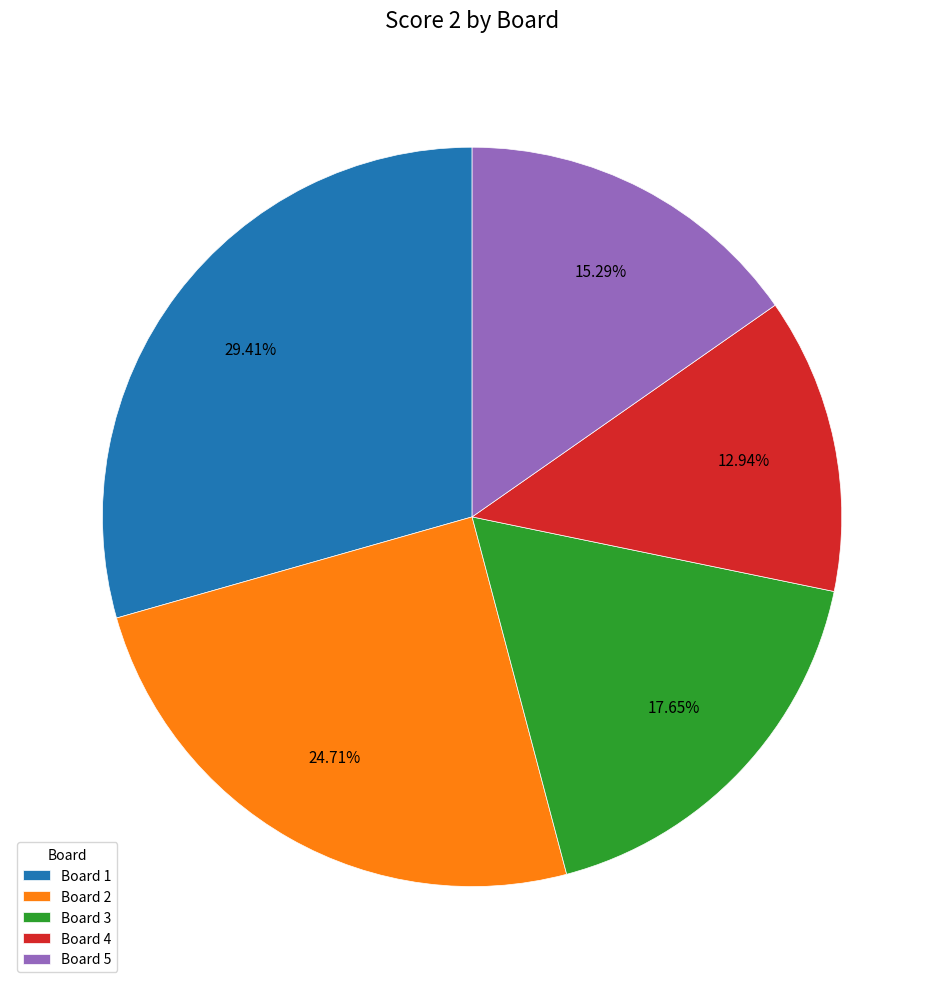

The Board 2 slice represents 25% of the pie. True or false?

True